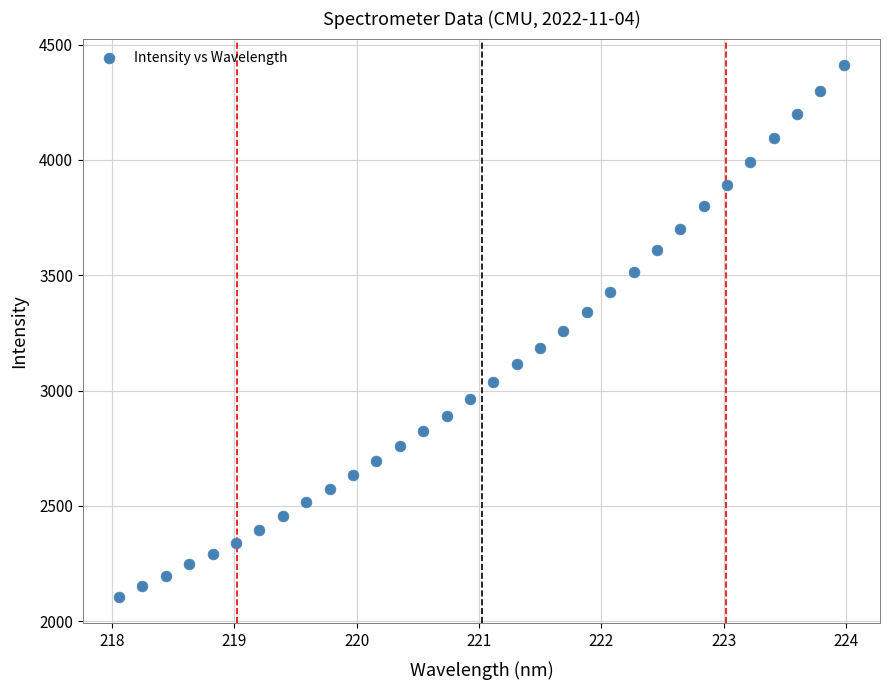

What is the range of Y values (max minus min)?

2305.6